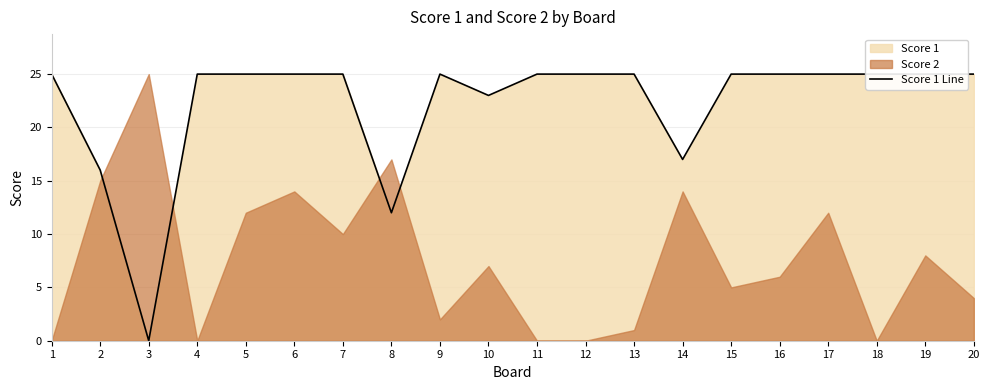

Reading left to right, extract all data points from this chart.

1=25	2=16	3=0	4=25	5=25	6=25	7=25	8=12	9=25	10=23	11=25	12=25	13=25	14=17	15=25	16=25	17=25	18=25	19=25	20=25